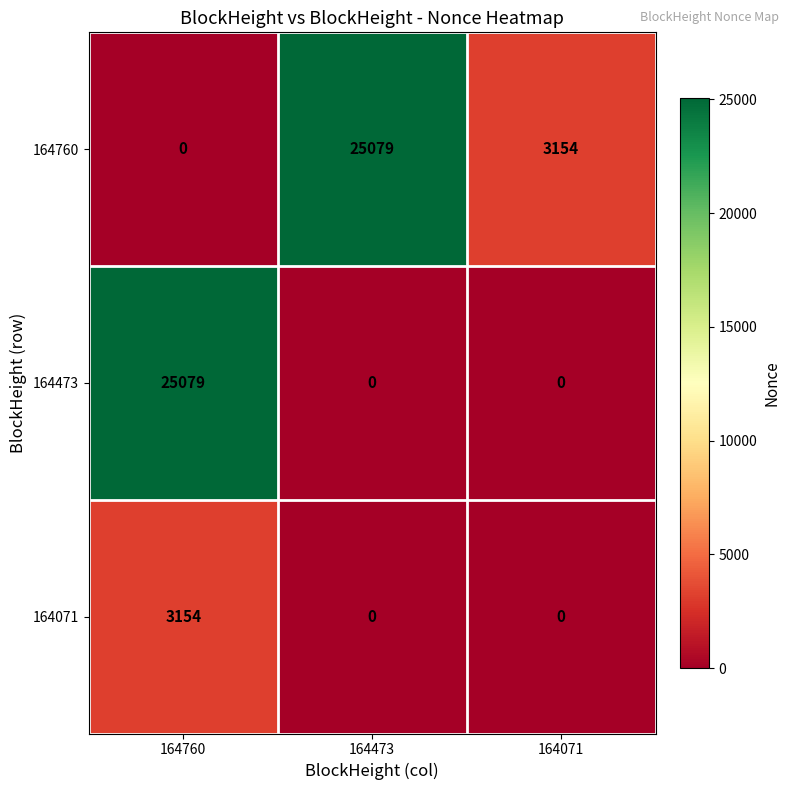

Read the 164071 value at 164760, to the nearest 10.

3150